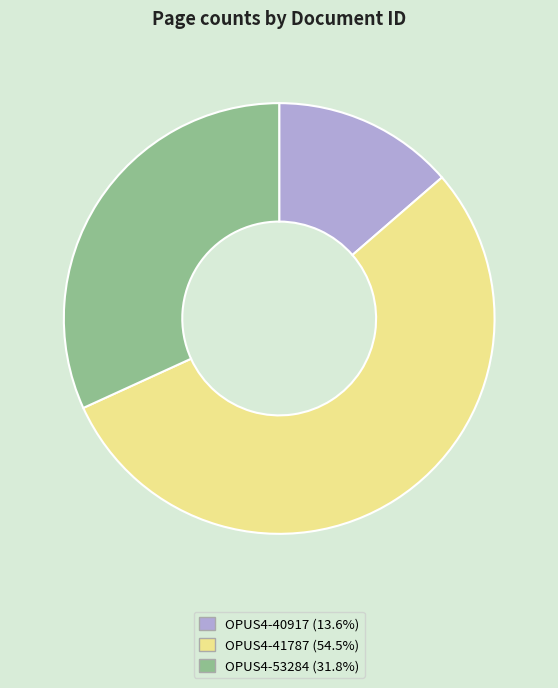

How many segments does this pie chart have?

3